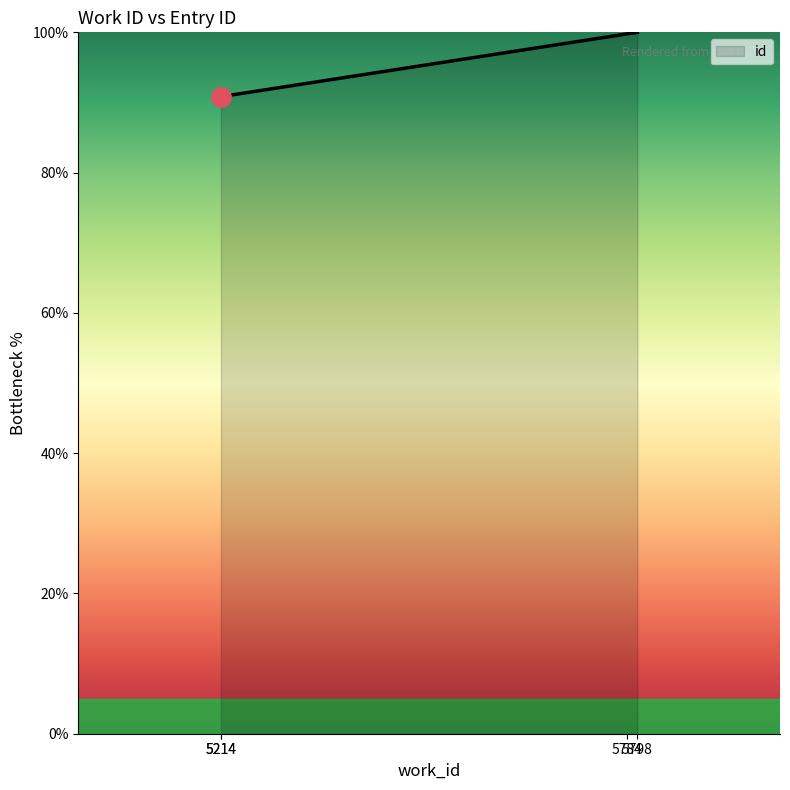

The value at 5214 is 90.8. True or false?

True